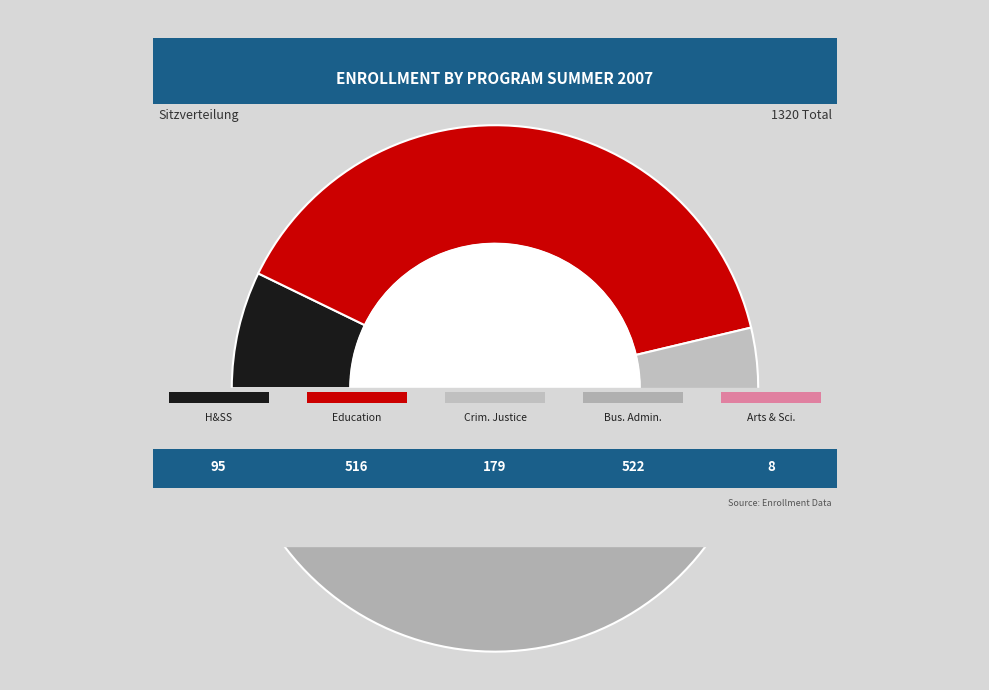

True or false: Criminal Justice accounts for 21% of the total.

False